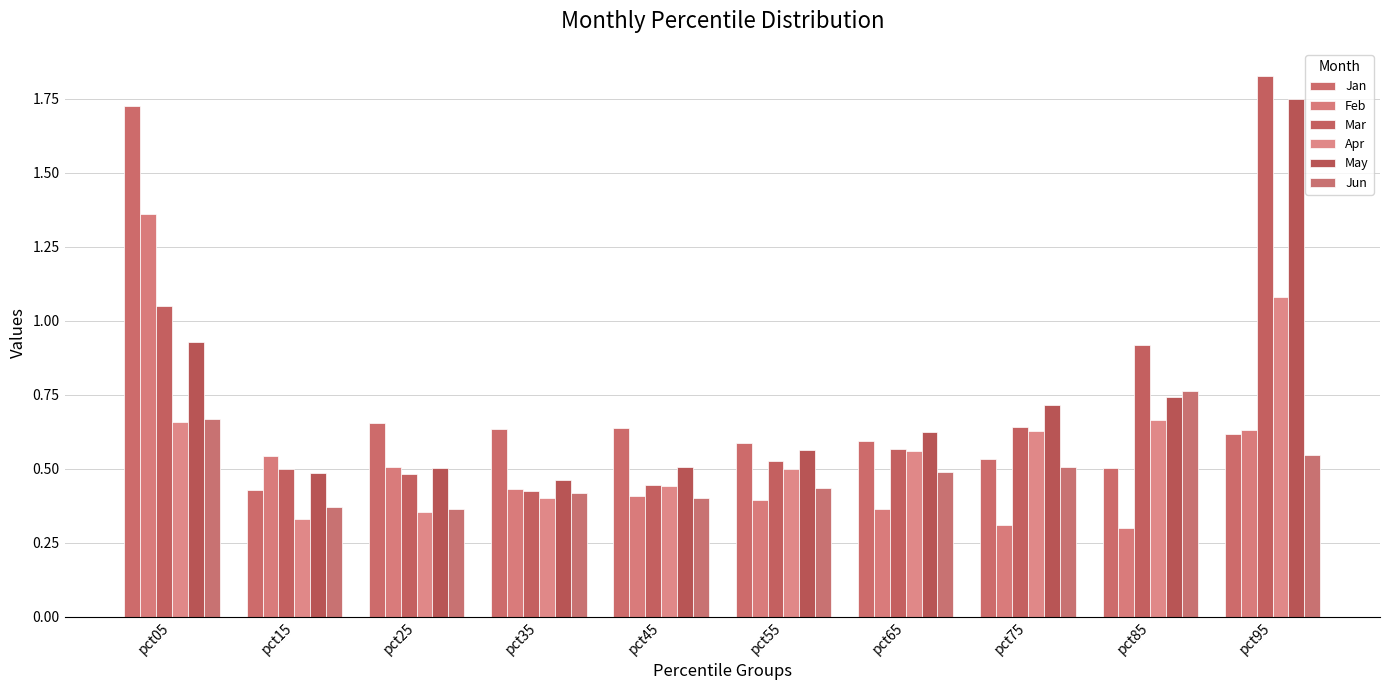

Reading left to right, transcribe all the data shown in this chart.

Jan: 1.7	0.4	0.7	0.6	0.6	0.6	0.6	0.5	0.5	0.6
Feb: 1.4	0.5	0.5	0.4	0.4	0.4	0.4	0.3	0.3	0.6
Mar: 1.0	0.5	0.5	0.4	0.4	0.5	0.6	0.6	0.9	1.8
Apr: 0.7	0.3	0.4	0.4	0.4	0.5	0.6	0.6	0.7	1.1
May: 0.9	0.5	0.5	0.5	0.5	0.6	0.6	0.7	0.7	1.8
Jun: 0.7	0.4	0.4	0.4	0.4	0.4	0.5	0.5	0.8	0.5